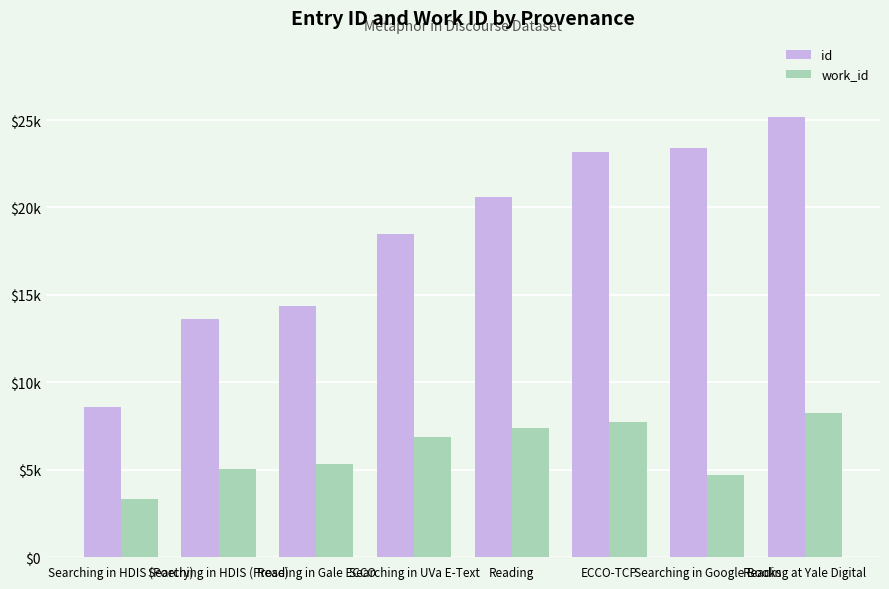

Does the chart contain stacked bars?

No